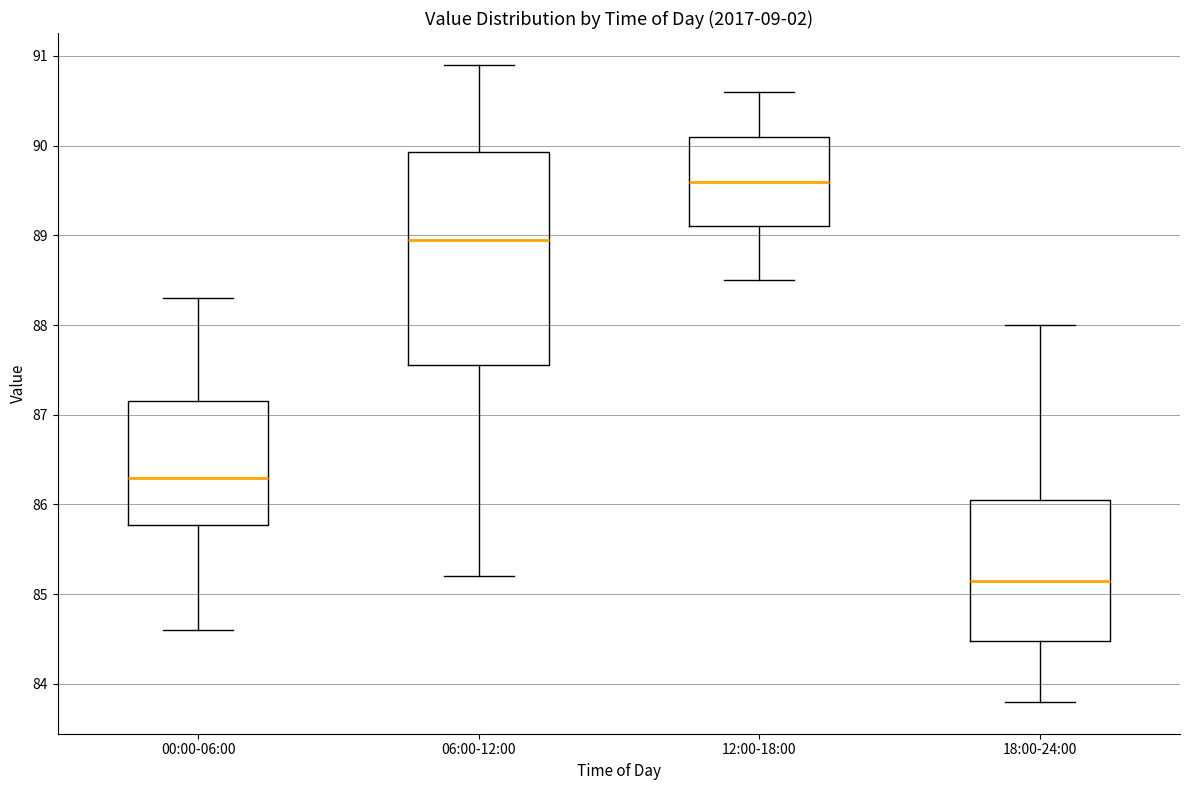

Where does the median line of the box for 18:00-24:00 sit on the y-axis? The values are not printed on the chart, so give them approximately, as read against the axis.

85.2